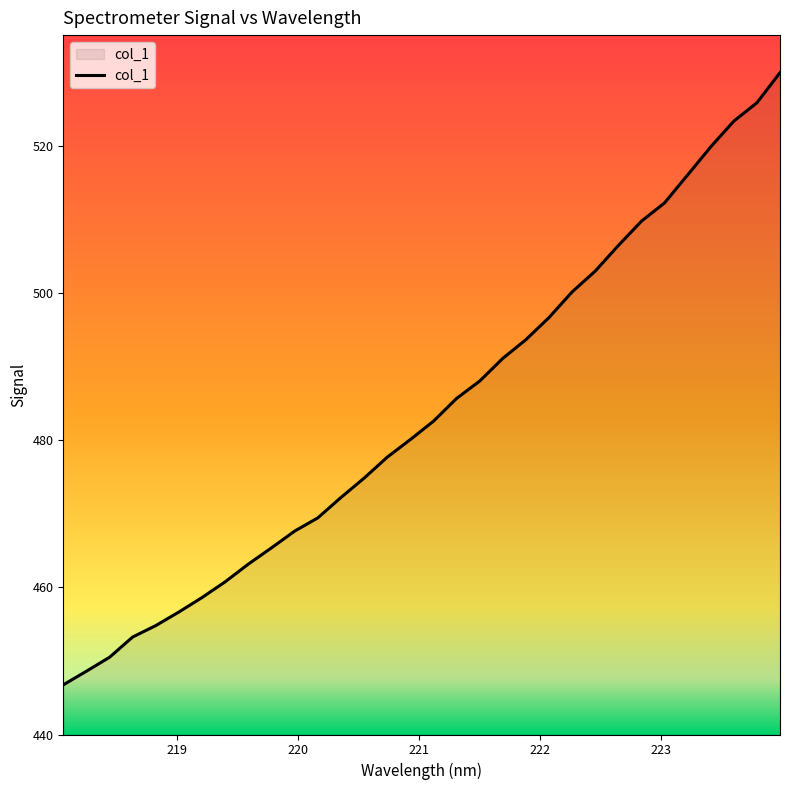

What is the difference between the maximum and second lowest values?

81.3